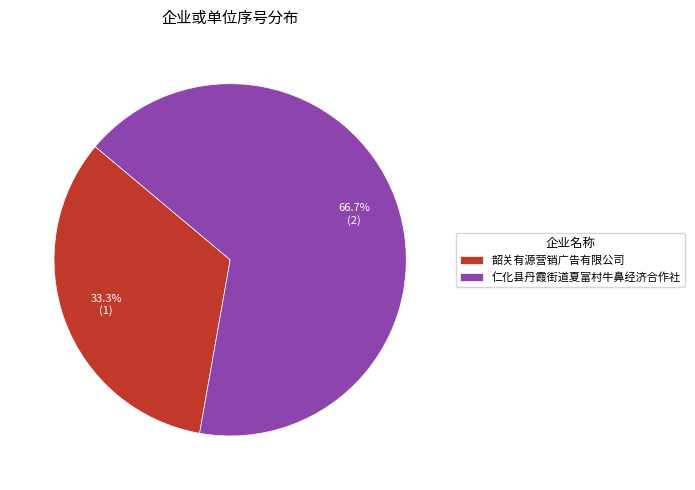

Do 韶关有源营销广告有限公司 and 仁化县丹霞街道夏富村牛鼻经济合作社 together represent more than half of the pie?

Yes